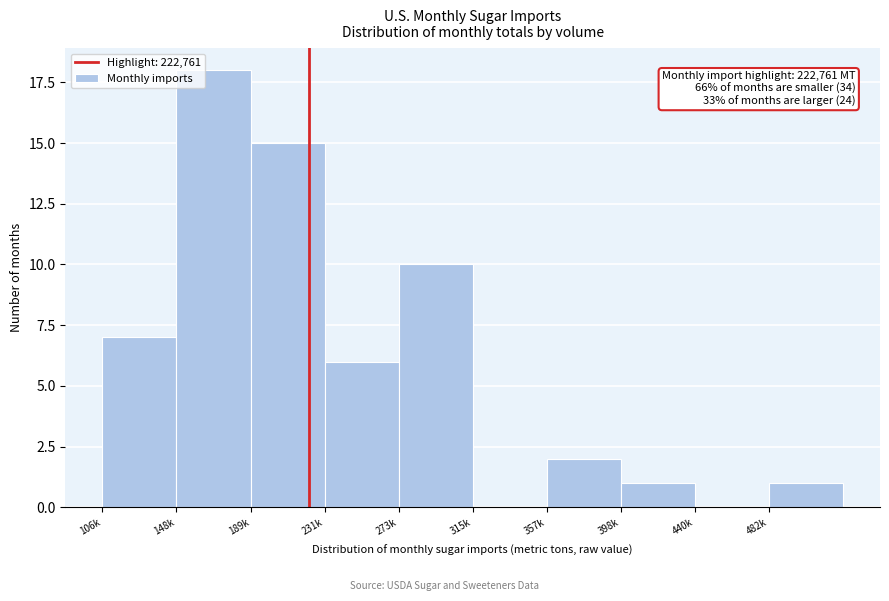

Reading left to right, transcribe all the data shown in this chart.

106k=7	148k=18	189k=15	231k=6	273k=10	315k=0	357k=2	398k=1	440k=0	482k=1